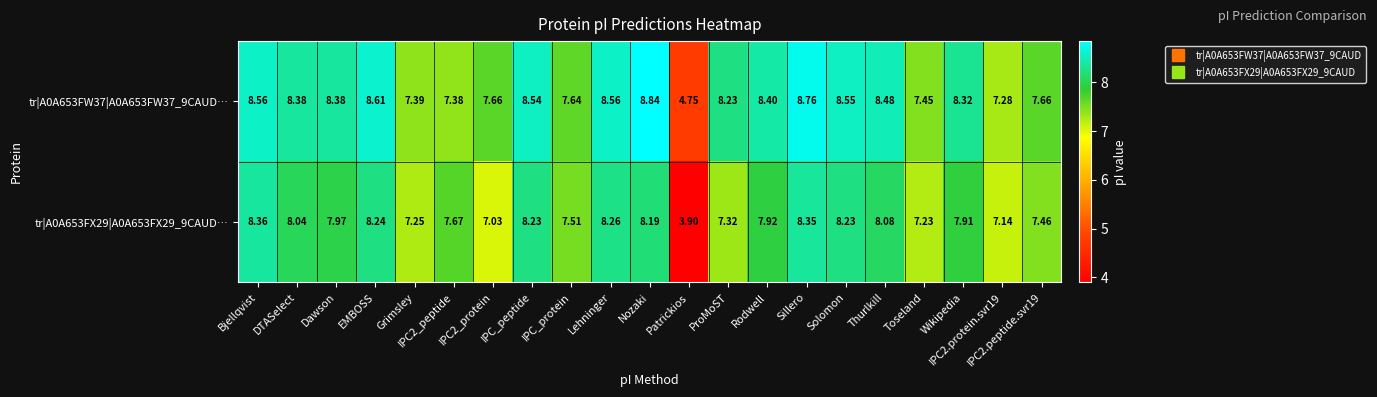

Where does the tr|A0A653FW37|A0A653FW37_9CAUD… series first go above 8?

Bjellqvist